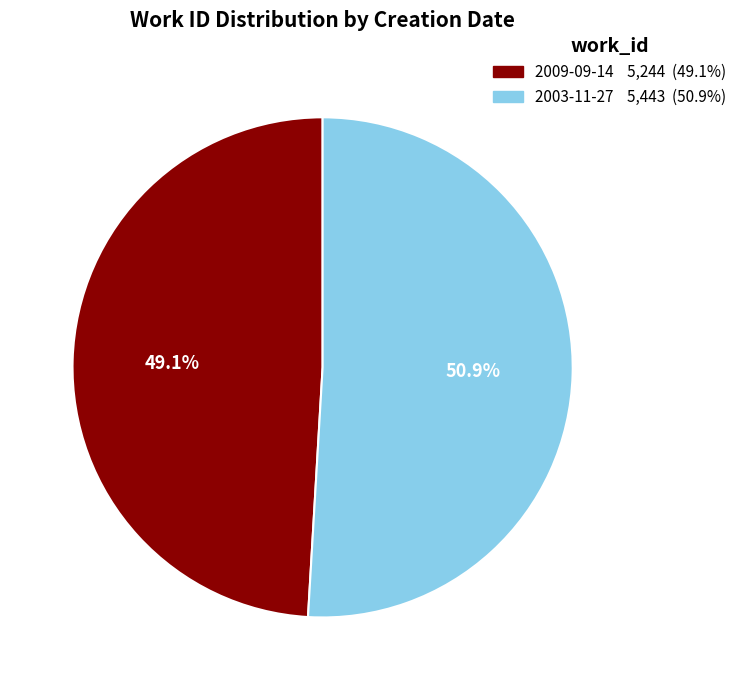

What is the ratio of the value at 2009-09-14 to the value at 2003-11-27?

1.0